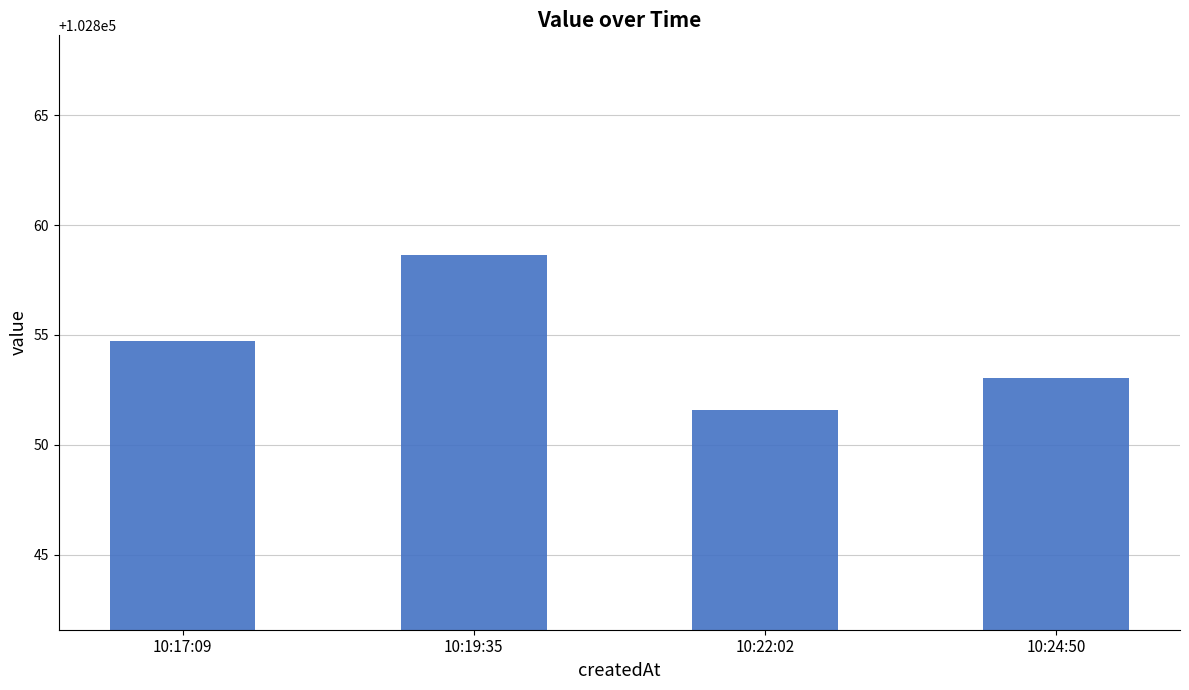

True or false: the data shows 152643.1 at 10:17:09.

False